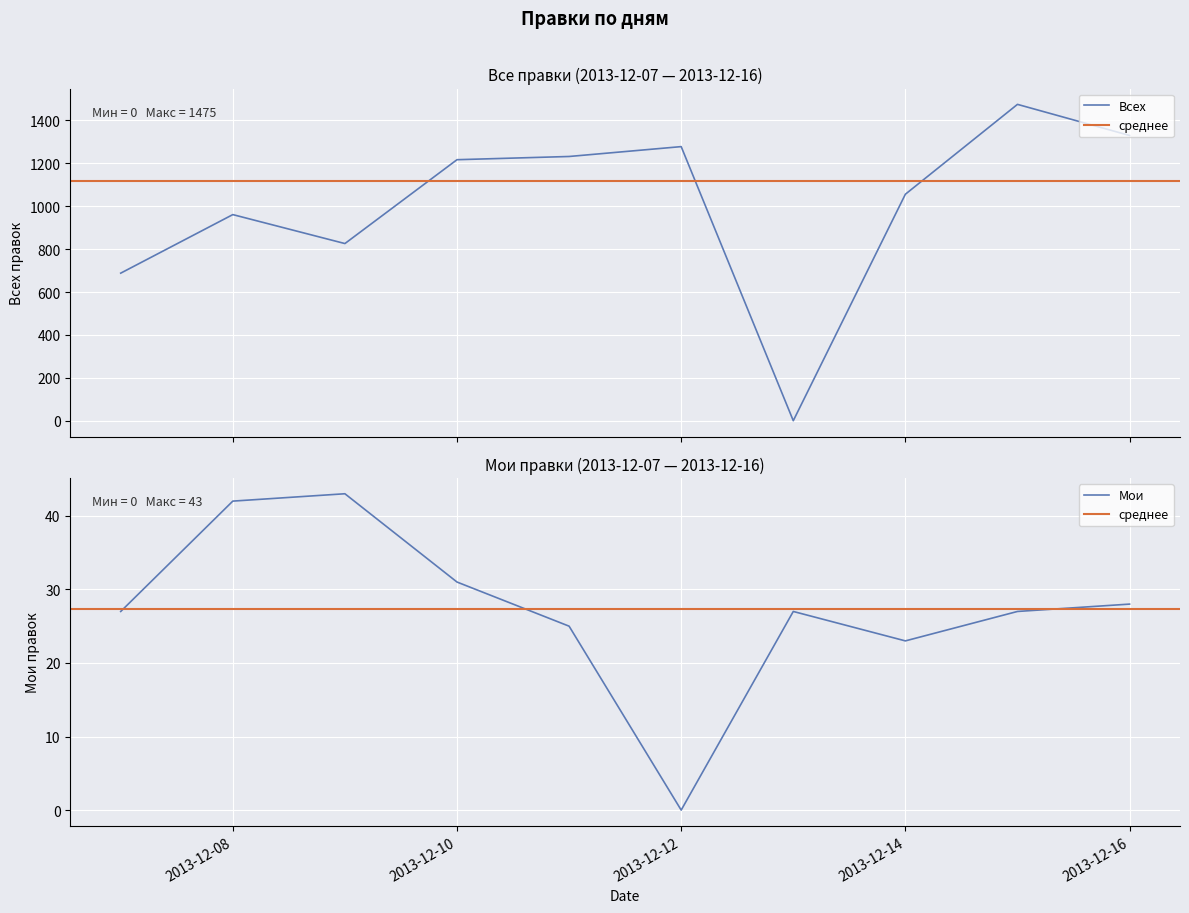

What is the value of the Мои point at the 4th from the left?

31